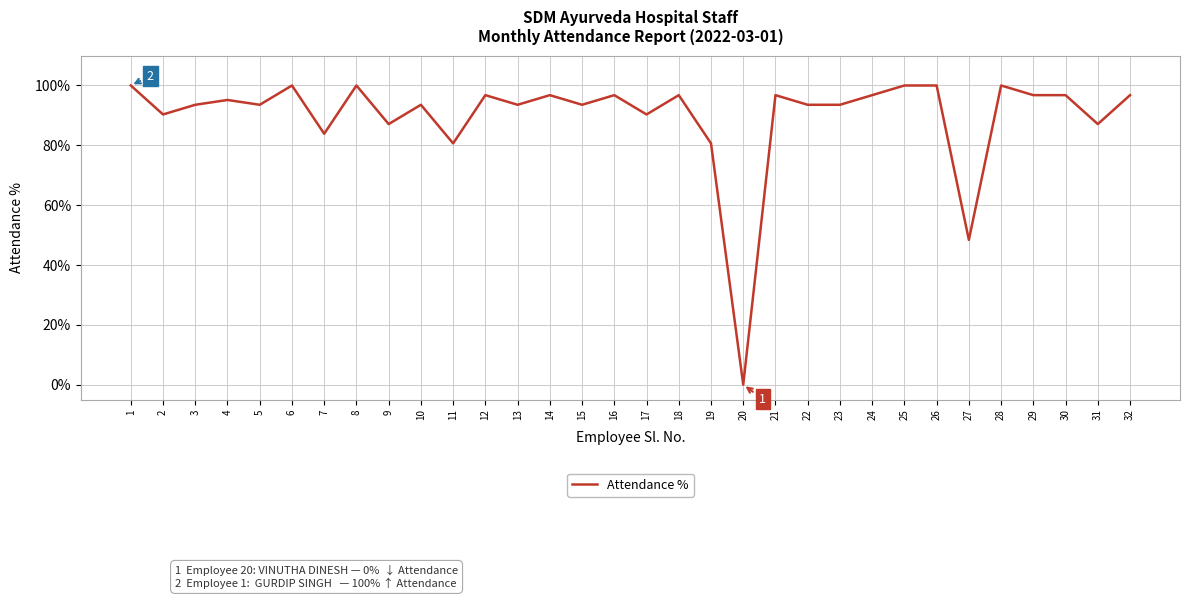

Approximately how many times larger is the value at 11 compared to 9?

0.9